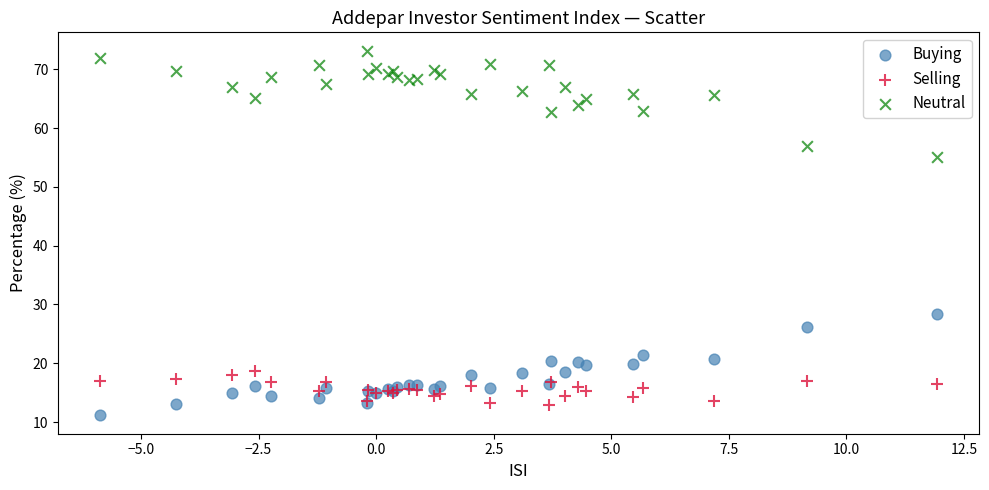

What are all the series names shown in the legend?

Buying, Selling, Neutral